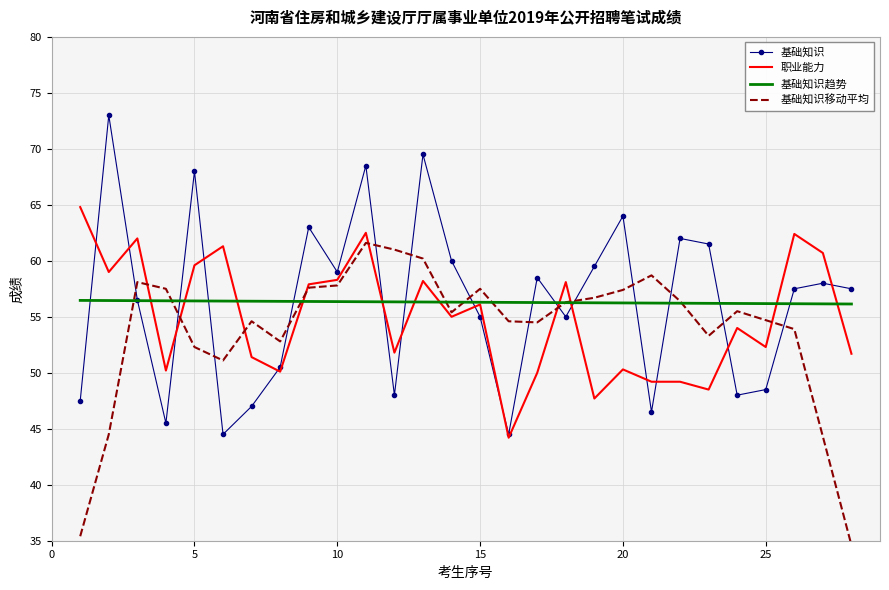

List the series in order of their peak value, highest first.

基础知识, 职业能力, 基础知识移动平均, 基础知识趋势